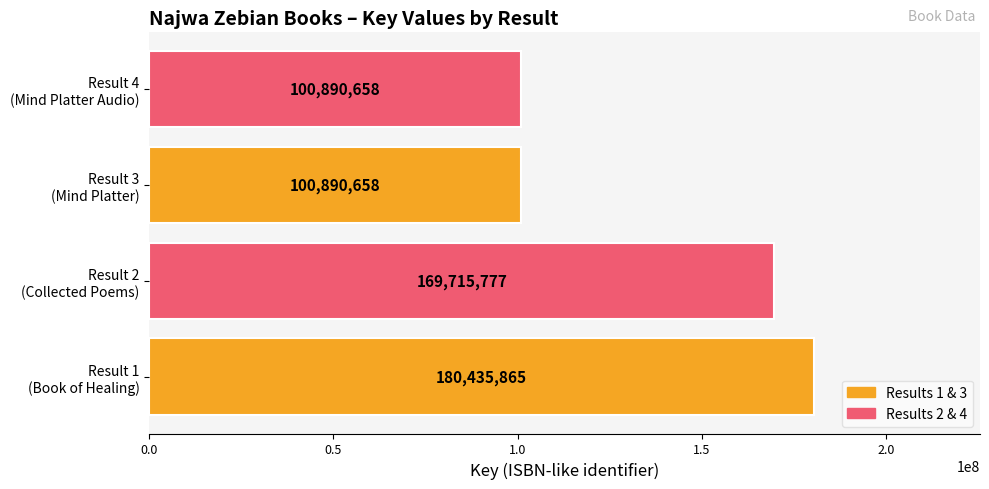

Count the values in the range 100890658 to 180435865.

4